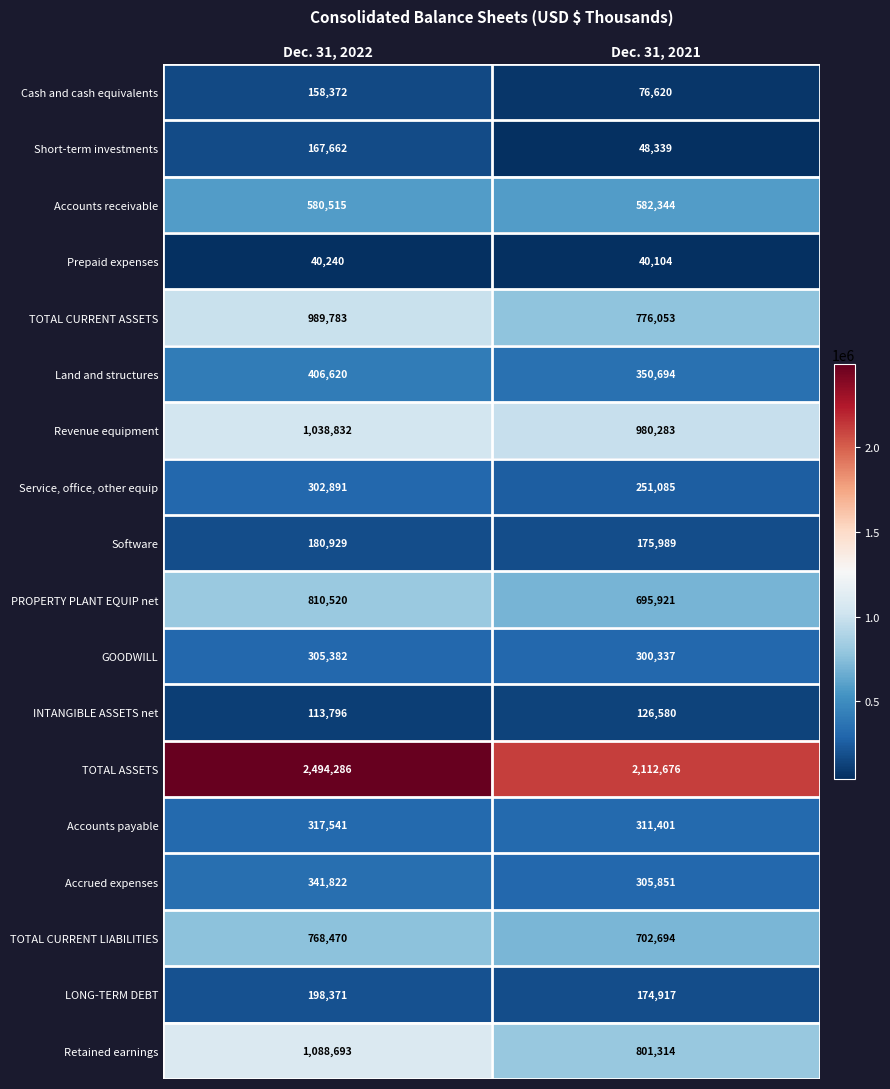

What is the average value of the Service, office, other equip series?

276988